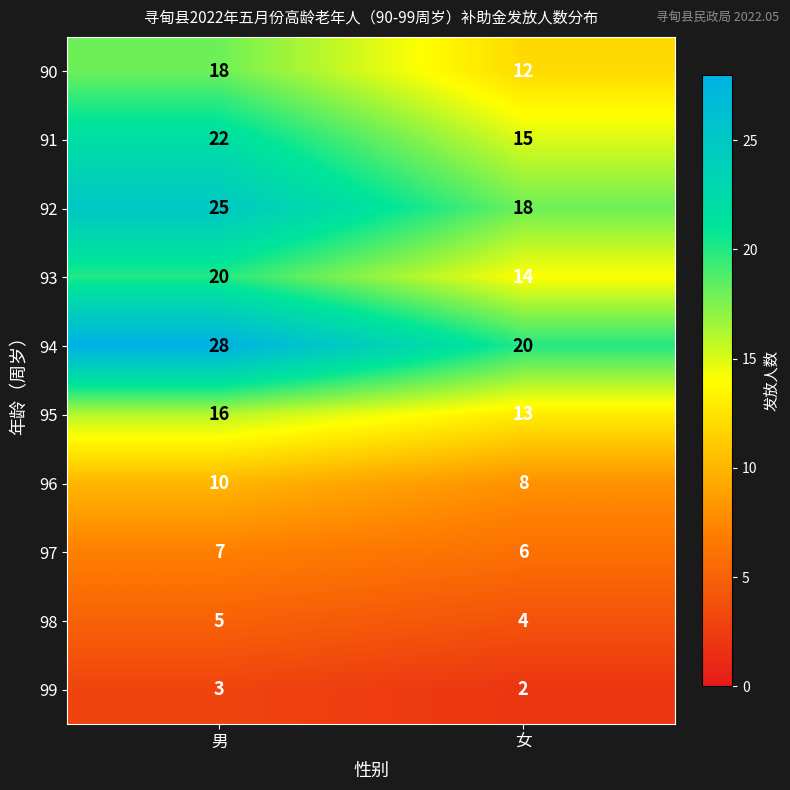

What is the difference between the 94 values at 女 and 男?

8